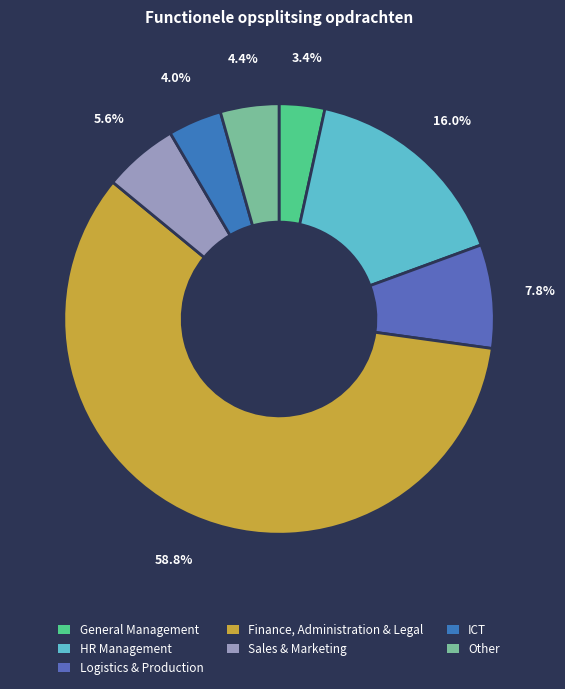

What portion of the pie excludes Sales & Marketing?

94.4%